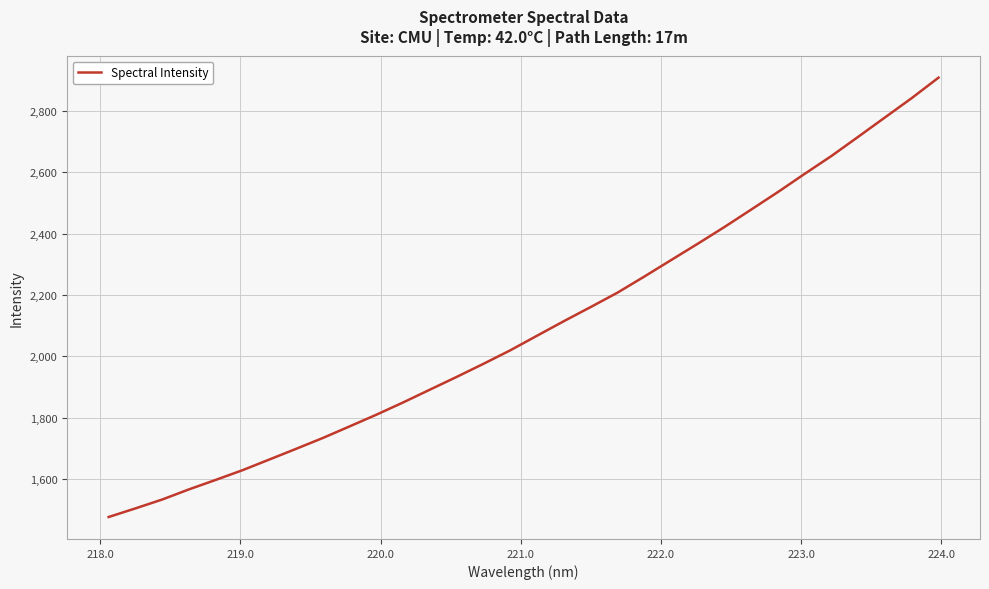

What is the maximum value shown in the chart?

2908.3